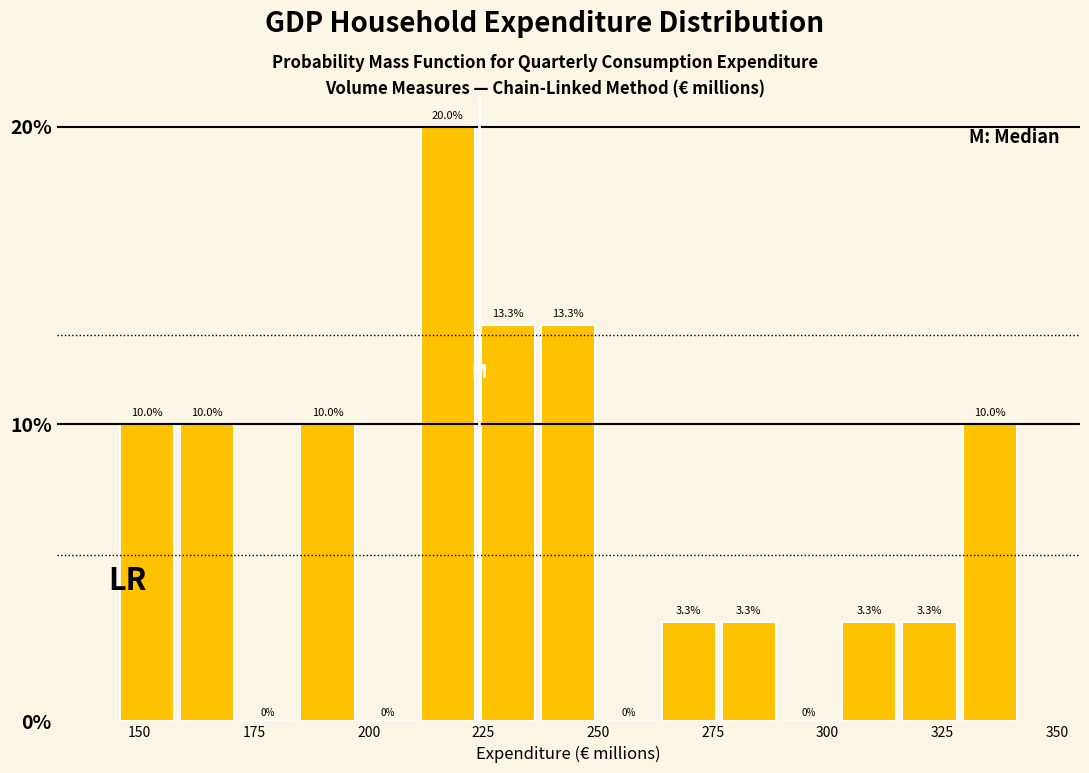

Read against the x-axis, roughly where is the centre of the tallest bar?

215